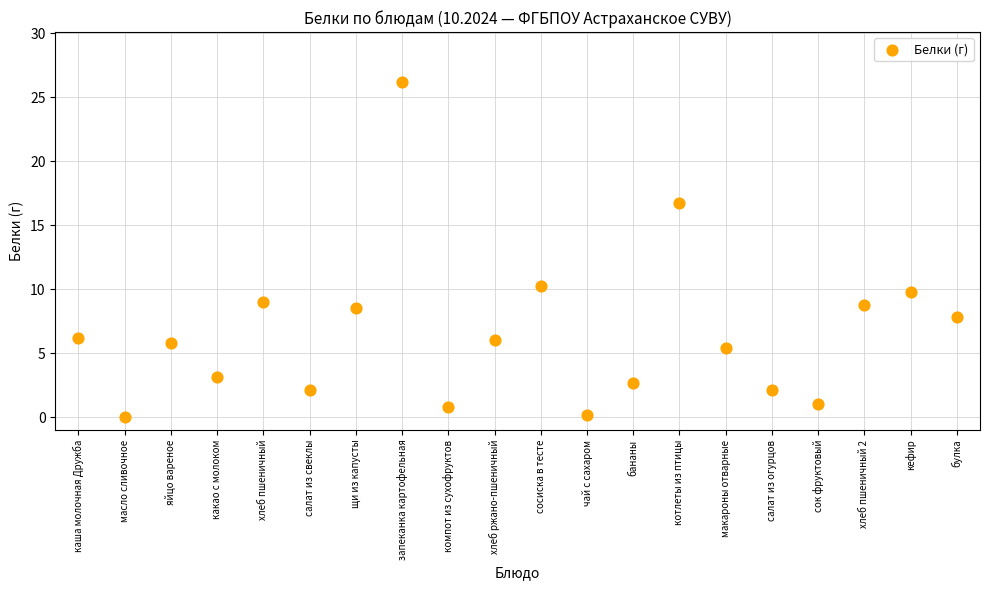

What is the range of Y values (max minus min)?

26.2